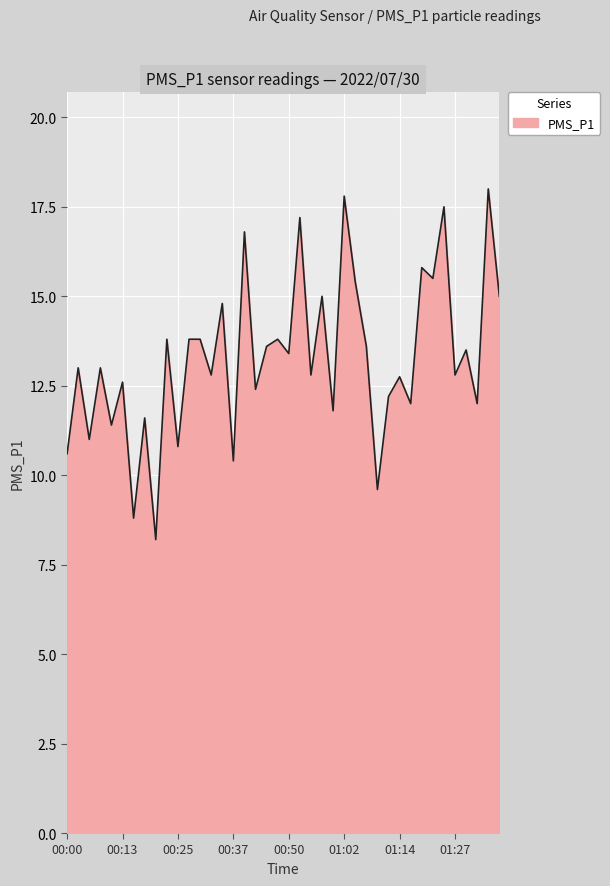

What is the difference between the maximum and minimum values?

9.8